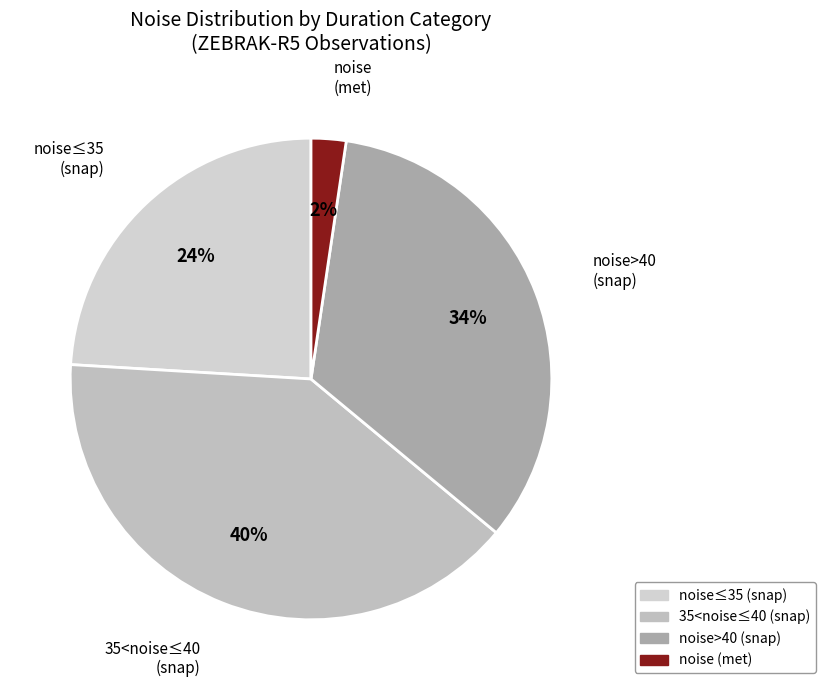

What is the smallest slice in the pie chart?

noise (met)